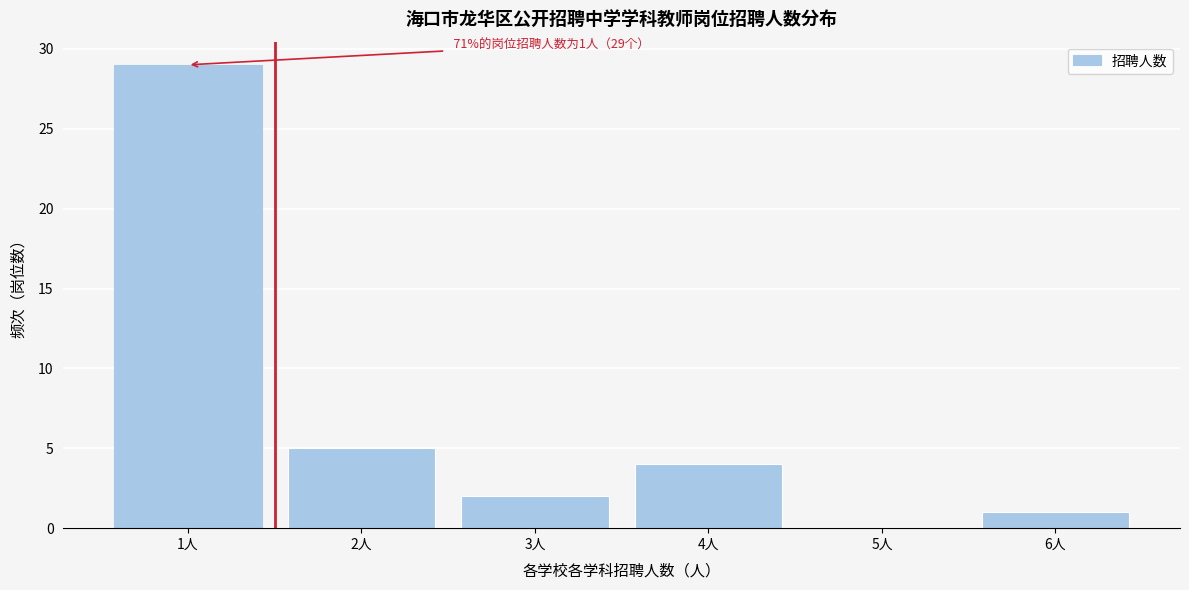

Which range on the x-axis has the tallest bar?

0.5 to 1.5